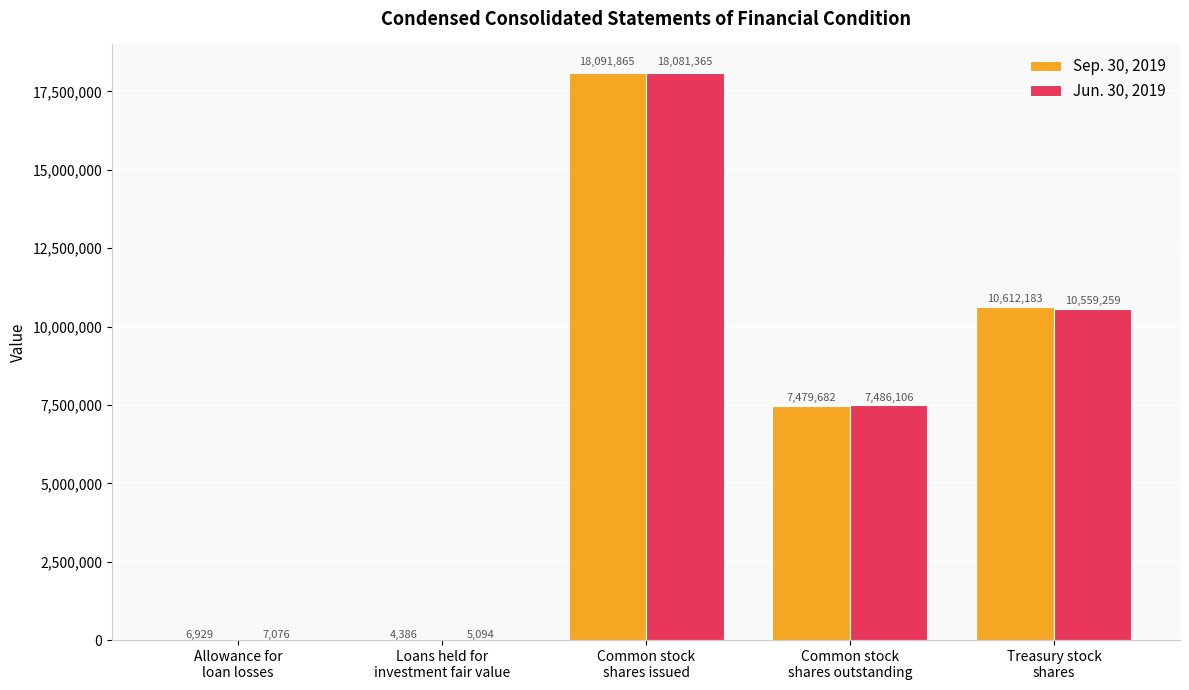

What is the sum of all Jun. 30, 2019 values?

36138900